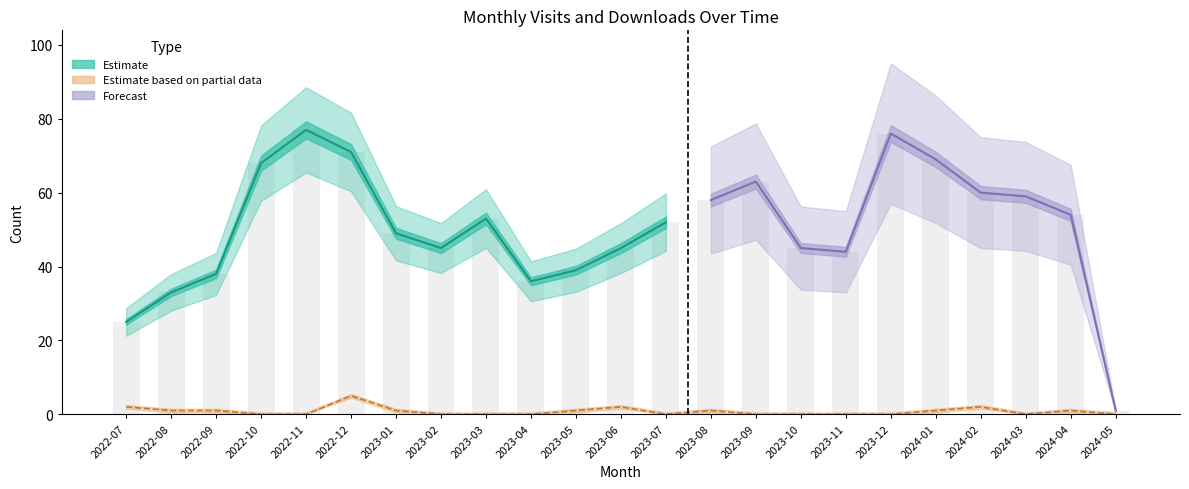

What is the label of the 15th bar from the right?

2023-03